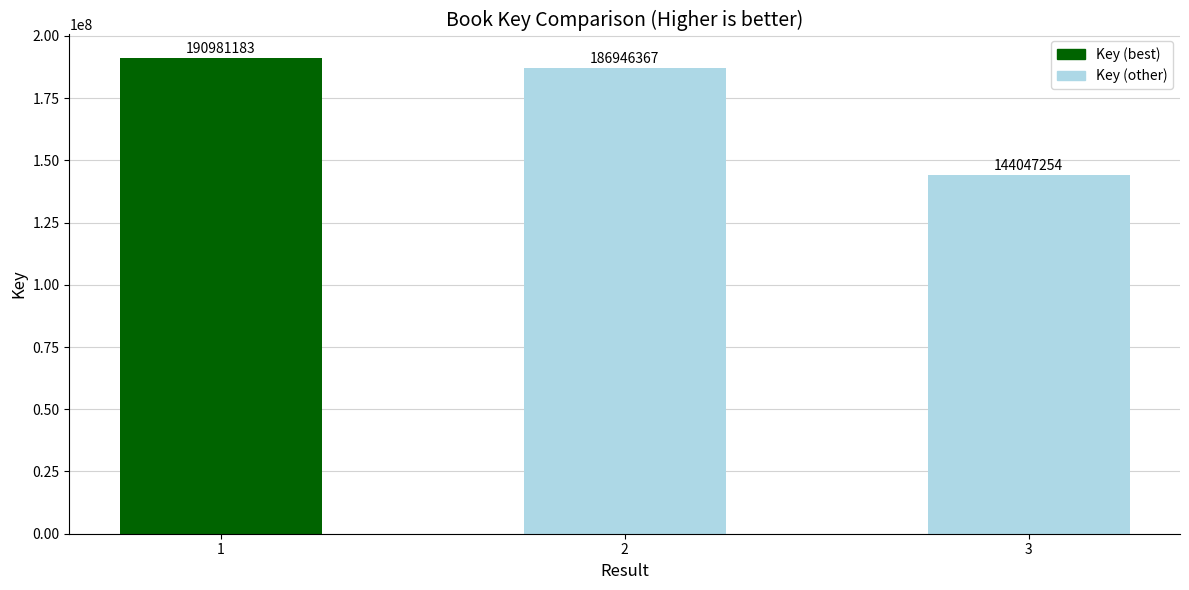

How many bars are there in total?

3